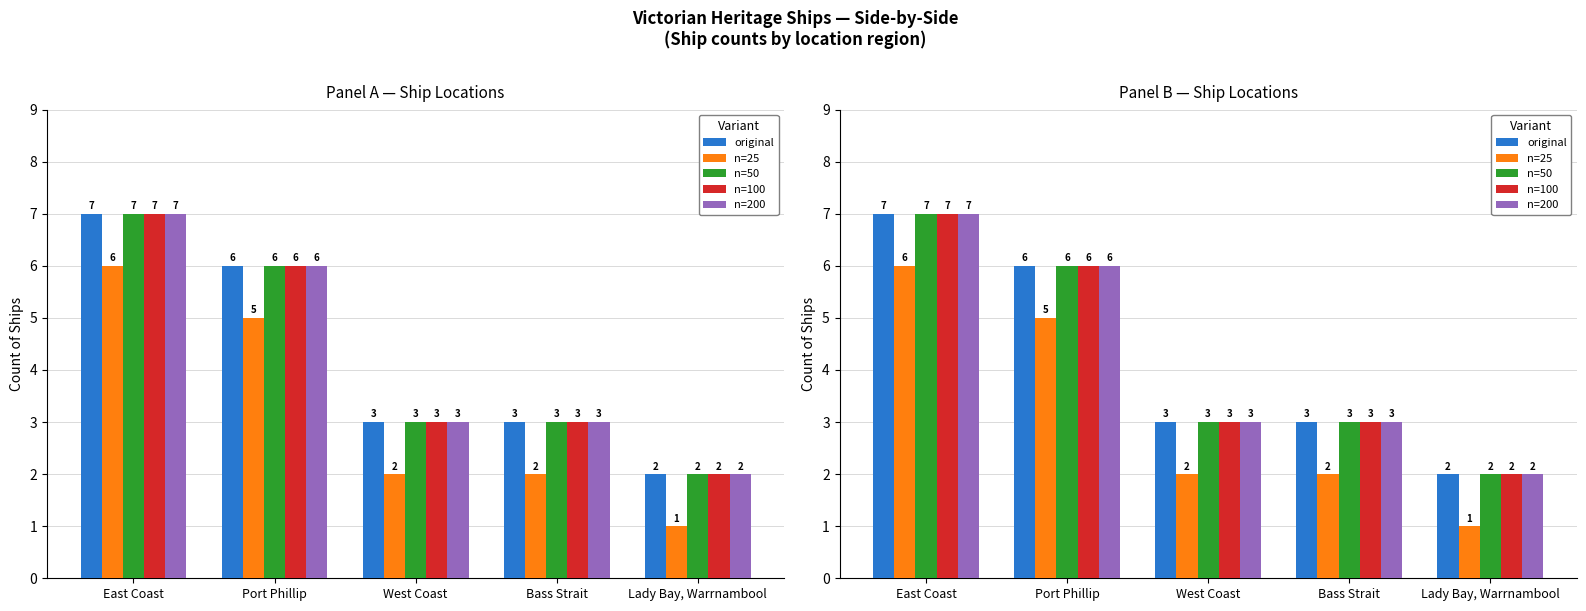

Count the number of data series in this chart.

5